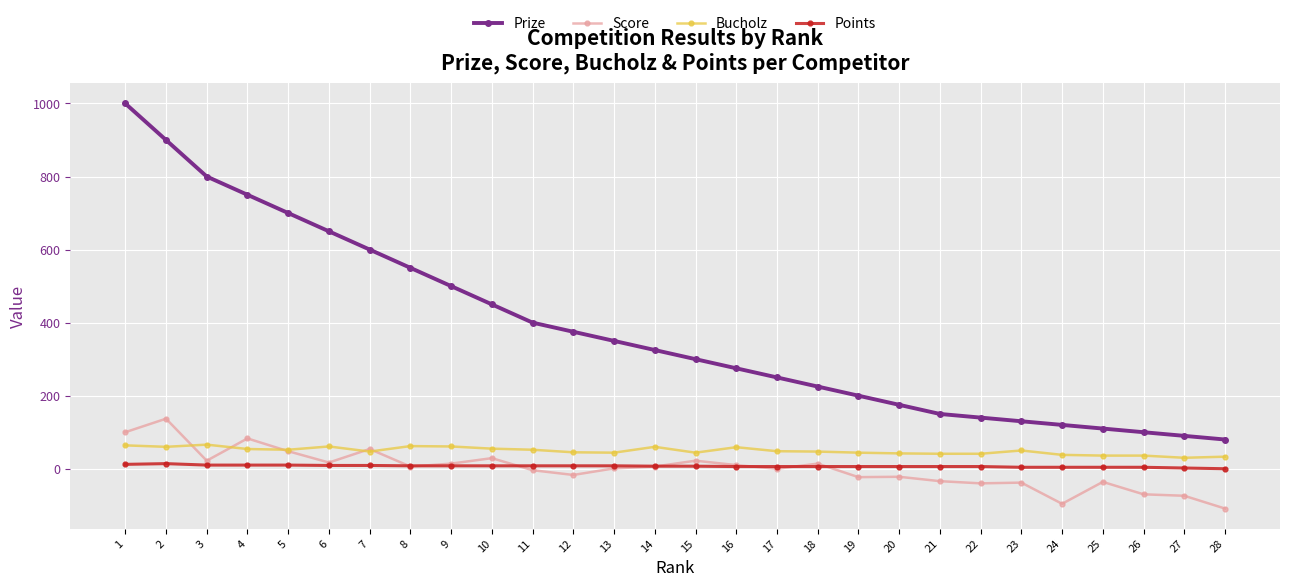

The value of Bucholz at 22 is 41. True or false?

True